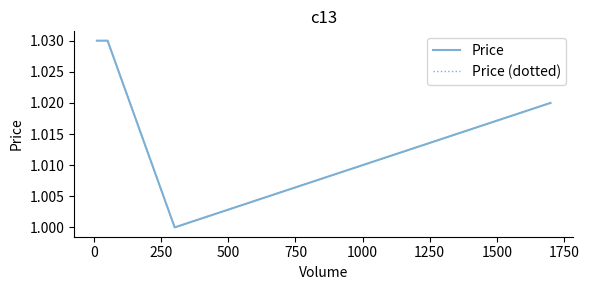

Does the chart have visible grid lines?

No